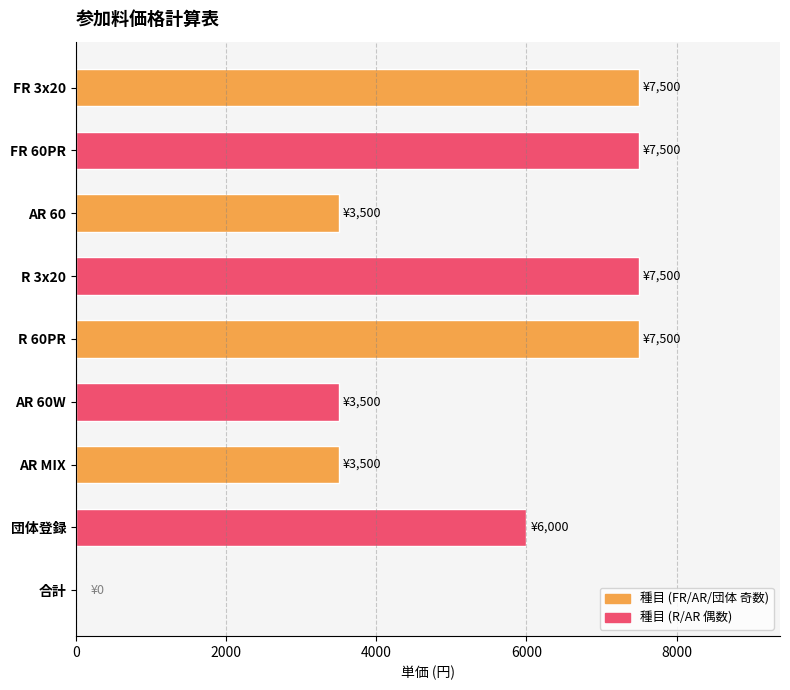

What is the greatest value displayed?

7500